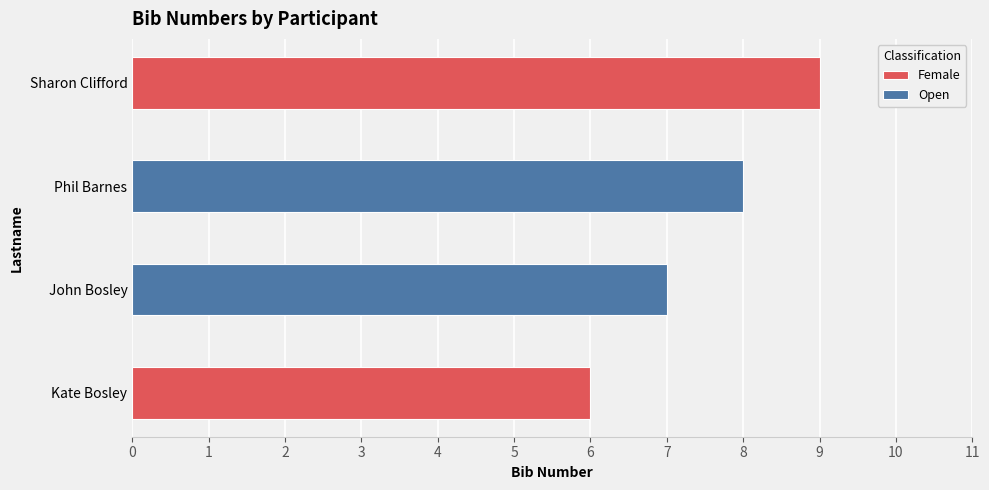

The value at Bosley is 2. True or false?

False